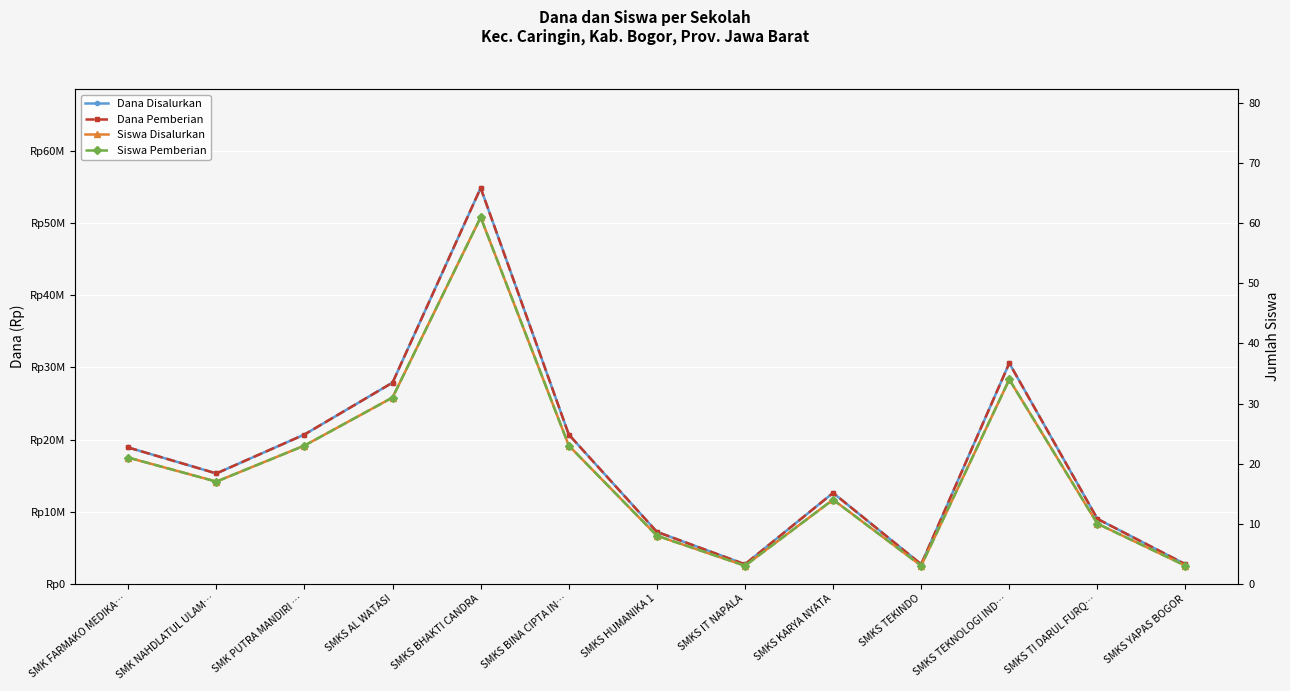

Rank the series by their maximum value, from highest to lowest.

Dana Disalurkan, Dana Pemberian, Siswa Disalurkan, Siswa Pemberian